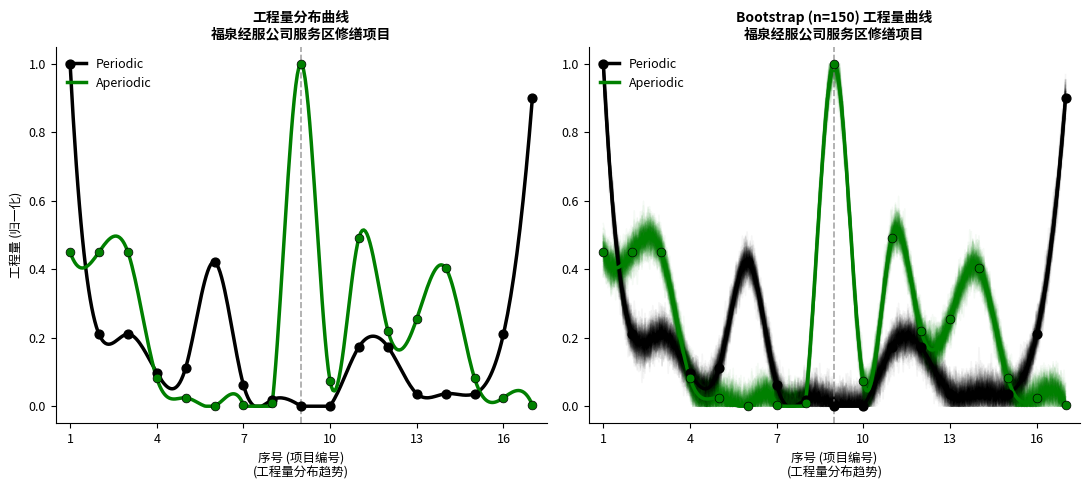

Which series reaches the minimum Y coordinate?

Periodic